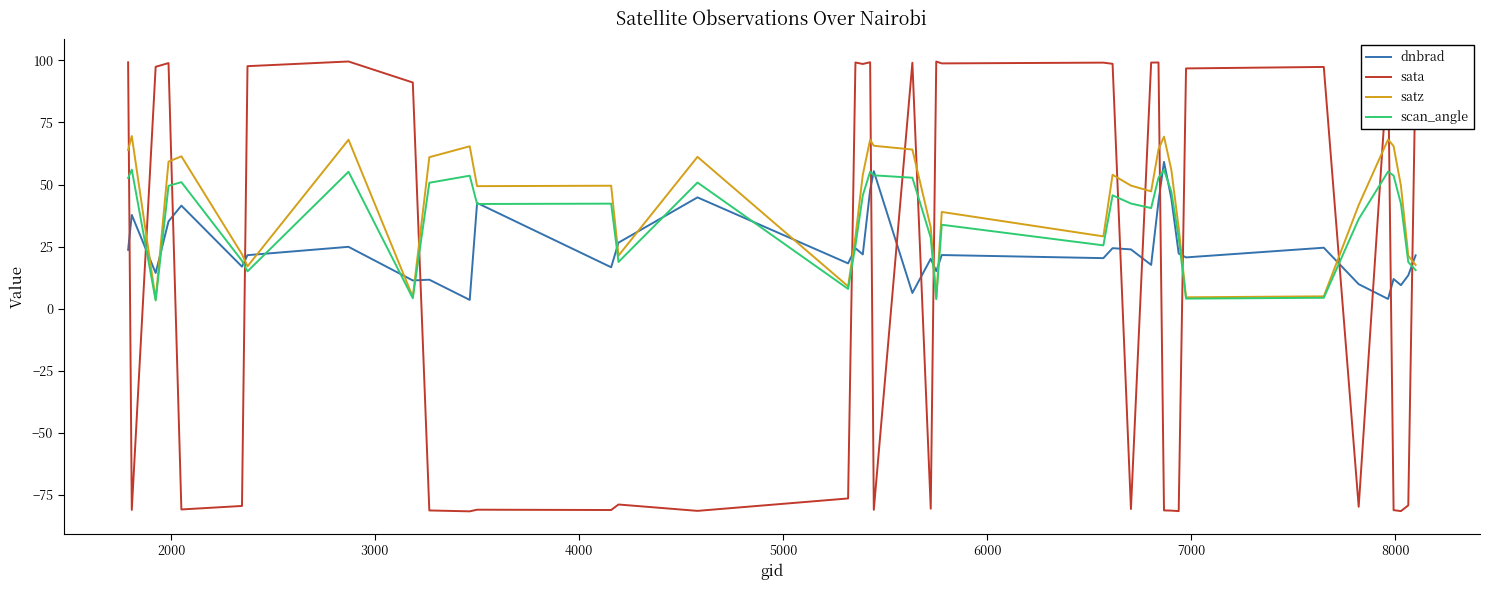

What is the average value of the satz series?

43.0